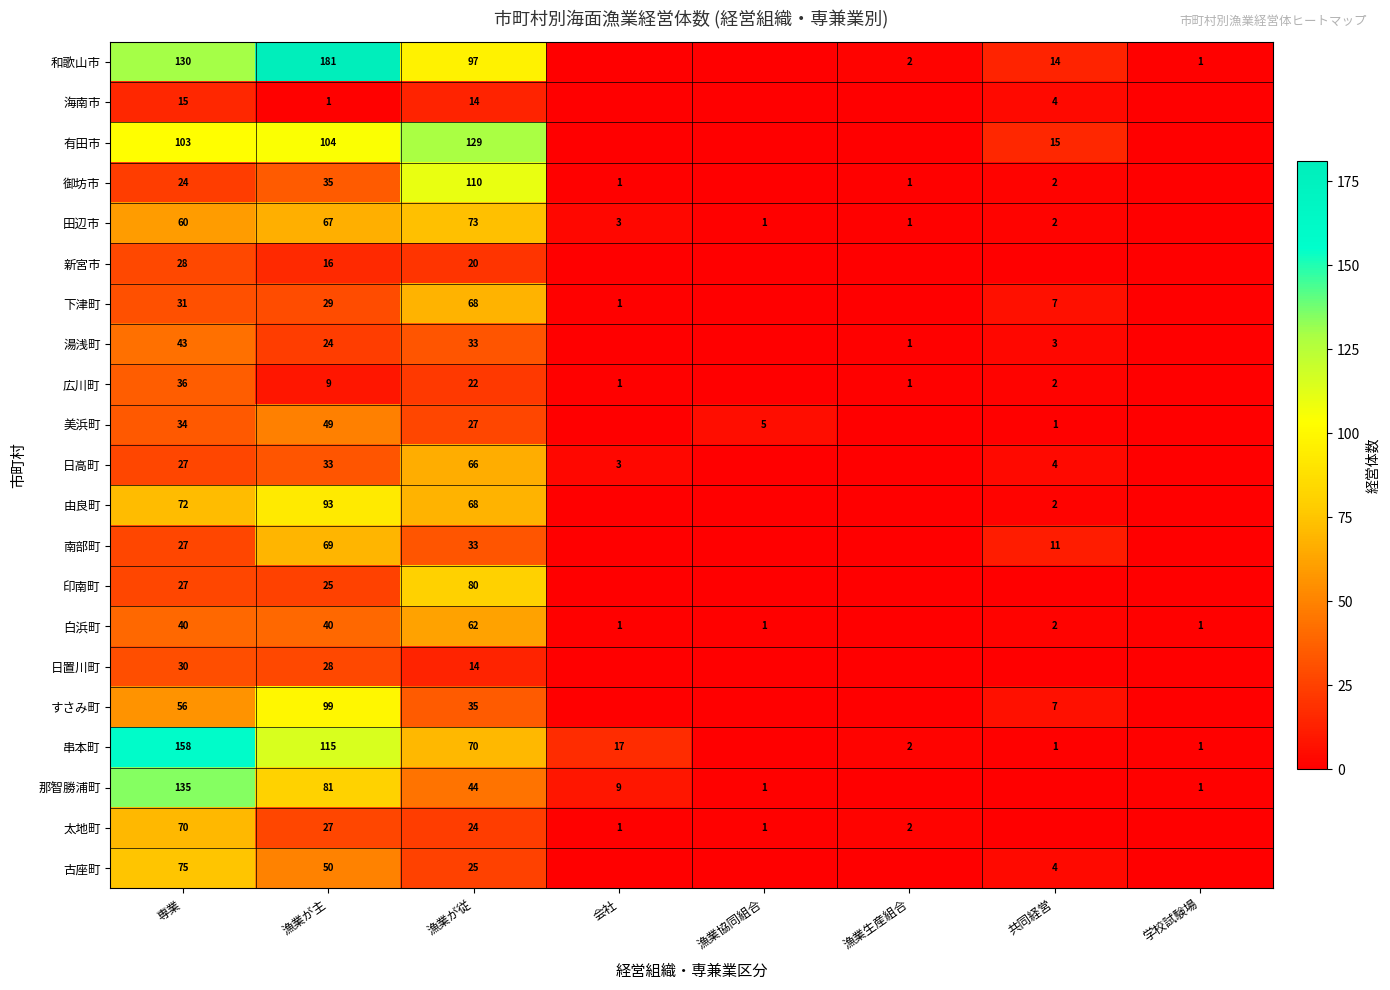

What is the difference between the highest and lowest values at 漁業が従?

115